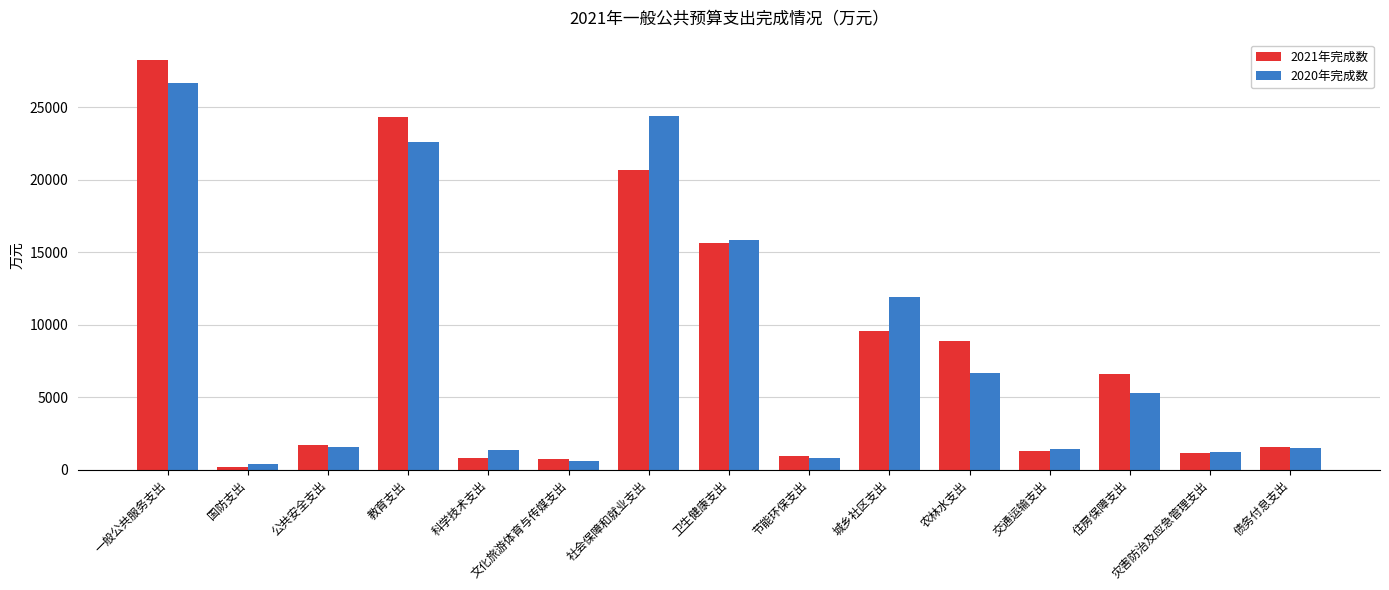

What is the spread (max minus min) of values at 城乡社区支出?

2345